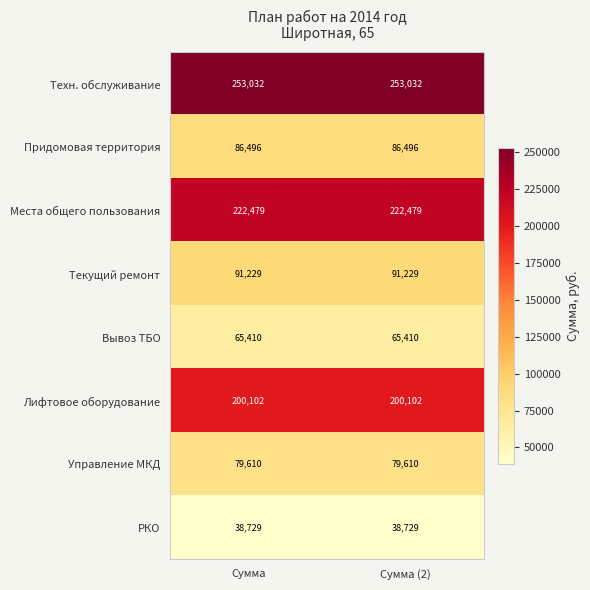

What is the maximum value shown in the chart?

253032